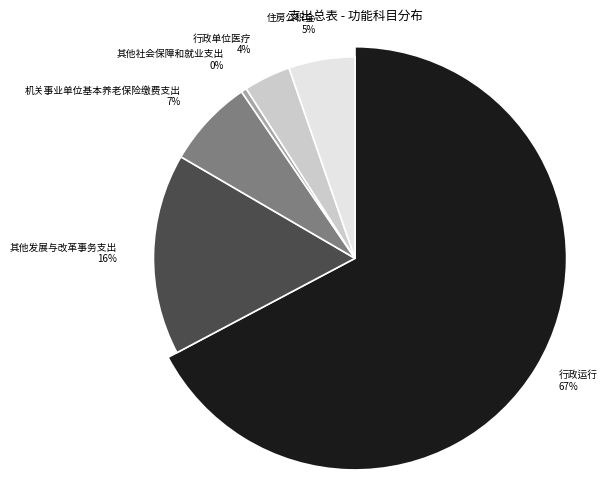

How many segments does this pie chart have?

6